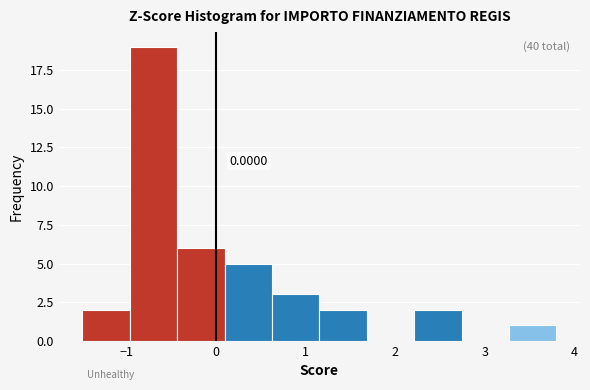

Which range on the x-axis has the tallest bar?

-1.0 to -0.4